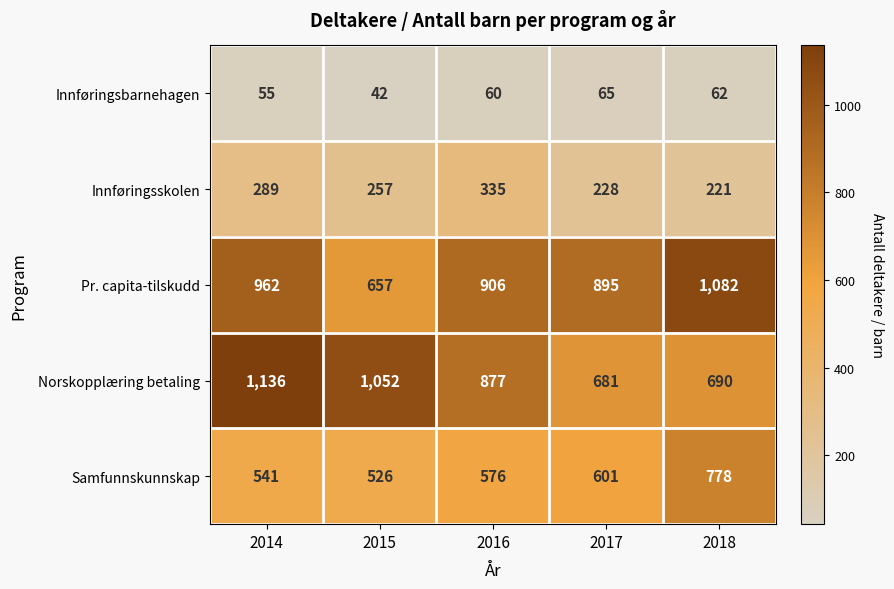

What is the maximum value shown in the chart?

1136